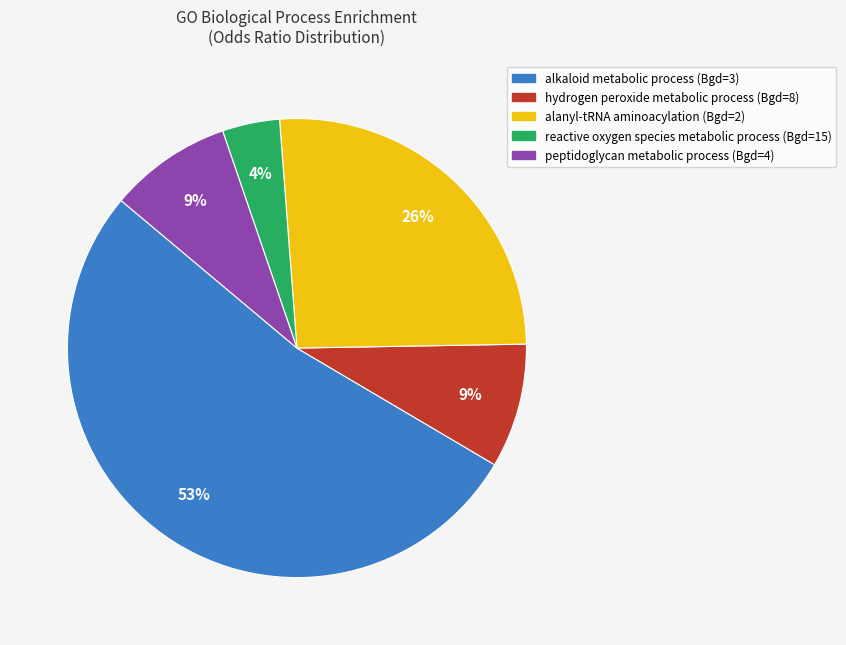

Which slice is the largest?

alkaloid metabolic process (Bgd=3)